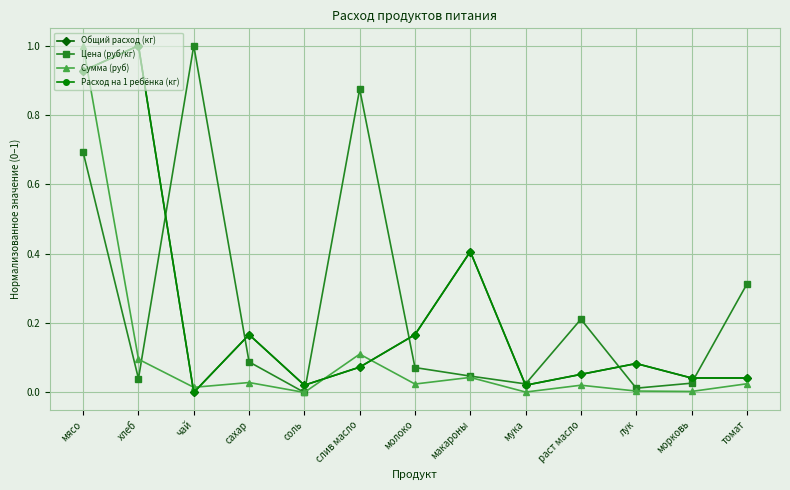

Between which two adjacent categories do Сумма (руб) and Расход на 1 ребёнка (кг) first intersect?

мясо and хлеб